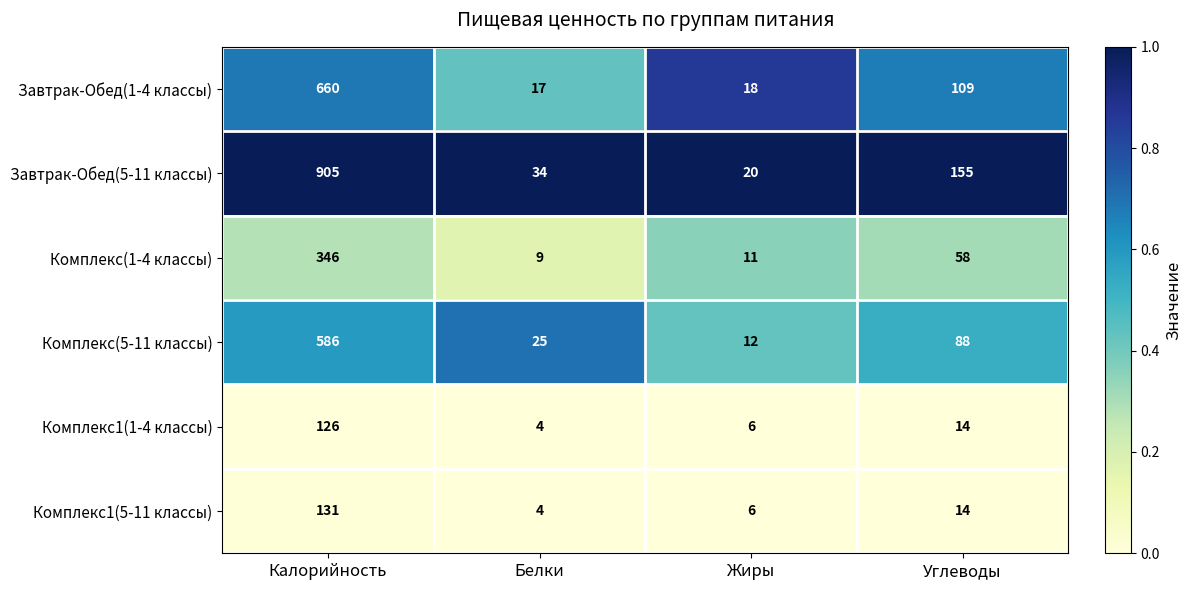

Rank the series by their maximum value, from highest to lowest.

Завтрак-Обед(5-11 классы), Завтрак-Обед(1-4 классы), Комплекс(5-11 классы), Комплекс(1-4 классы), Комплекс1(5-11 классы), Комплекс1(1-4 классы)